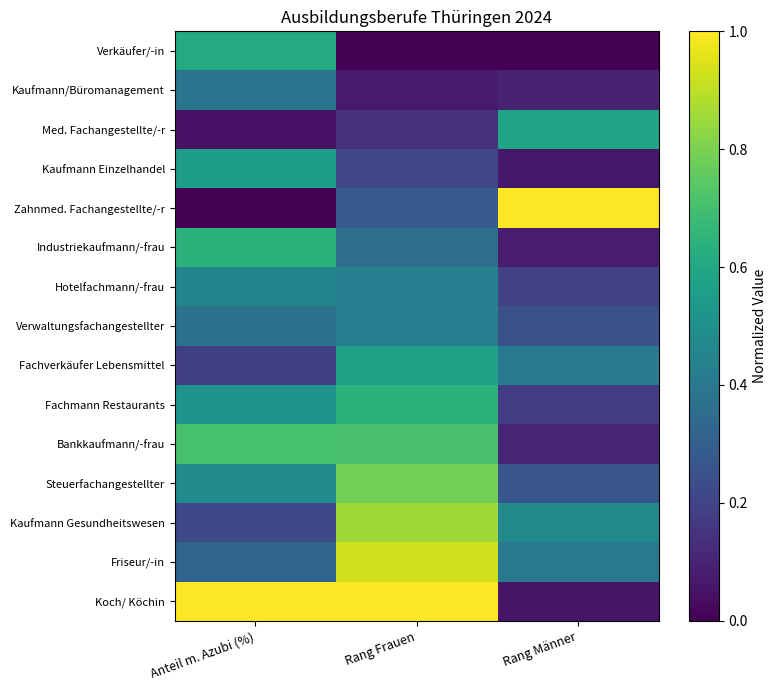

List the series in order of their peak value, highest first.

Zahnmed. Fachangestellte/-r, Koch/ Köchin, Friseur/-in, Kaufmann Gesundheitswesen, Steuerfachangestellter, Bankkaufmann/-frau, Industriekaufmann/-frau, Fachmann Restaurants, Verkäufer/-in, Med. Fachangestellte/-r, Fachverkäufer Lebensmittel, Kaufmann Einzelhandel, Hotelfachmann/-frau, Verwaltungsfachangestellter, Kaufmann/Büromanagement